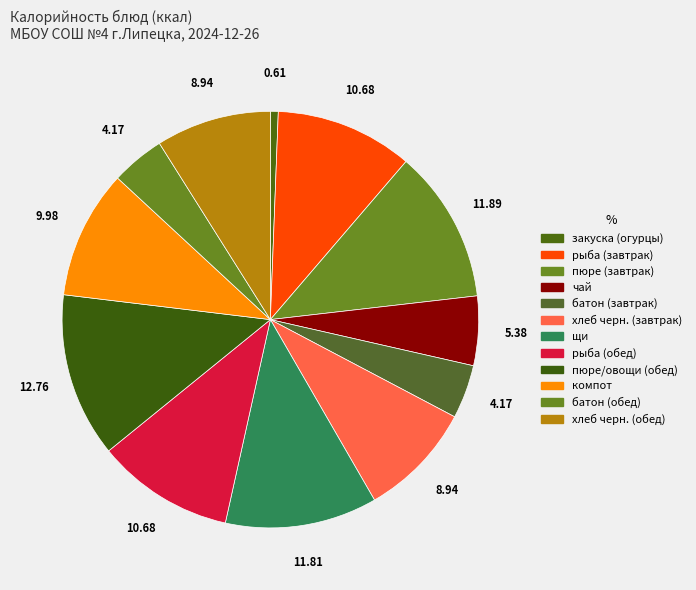

To the nearest percent, what is the difference between the largest and smallest slice percentages?

12%